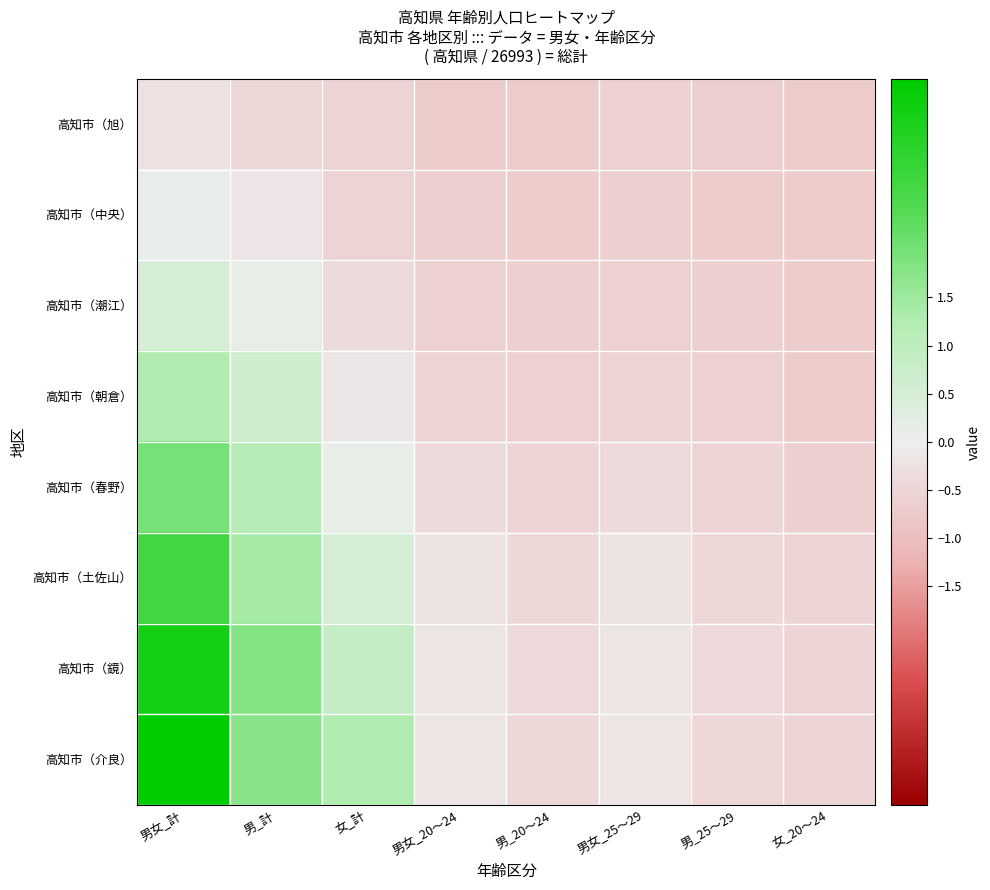

Reading right to left, what are all the values shown in this chart?

高知市（旭）: 女_20～24=-0.7	男_25～29=-0.7	男女_25～29=-0.6	男_20～24=-0.7	男女_20～24=-0.7	女_計=-0.5	男_計=-0.5	男女_計=-0.2
高知市（中央）: 女_20～24=-0.7	男_25～29=-0.7	男女_25～29=-0.6	男_20～24=-0.7	男女_20～24=-0.6	女_計=-0.5	男_計=-0.2	男女_計=0.1
高知市（潮江）: 女_20～24=-0.7	男_25～29=-0.6	男女_25～29=-0.6	男_20～24=-0.6	男女_20～24=-0.6	女_計=-0.4	男_計=0.1	男女_計=0.5
高知市（朝倉）: 女_20～24=-0.7	男_25～29=-0.6	男女_25～29=-0.5	男_20～24=-0.6	男女_20～24=-0.5	女_計=-0.1	男_計=0.7	男女_計=1.3
高知市（春野）: 女_20～24=-0.6	男_25～29=-0.5	男女_25～29=-0.4	男_20～24=-0.5	男女_20～24=-0.4	女_計=0.1	男_計=1.2	男女_計=2.0
高知市（土佐山）: 女_20～24=-0.5	男_25～29=-0.4	男女_25～29=-0.2	男_20～24=-0.4	男女_20～24=-0.2	女_計=0.5	男_計=1.4	男女_計=2.7
高知市（鏡）: 女_20～24=-0.5	男_25～29=-0.4	男女_25～29=-0.2	男_20～24=-0.4	男女_20～24=-0.2	女_計=0.8	男_計=1.8	男女_計=3.4
高知市（介良）: 女_20～24=-0.5	男_25～29=-0.4	男女_25～29=-0.2	男_20～24=-0.4	男女_20～24=-0.2	女_計=1.3	男_計=1.7	男女_計=3.8